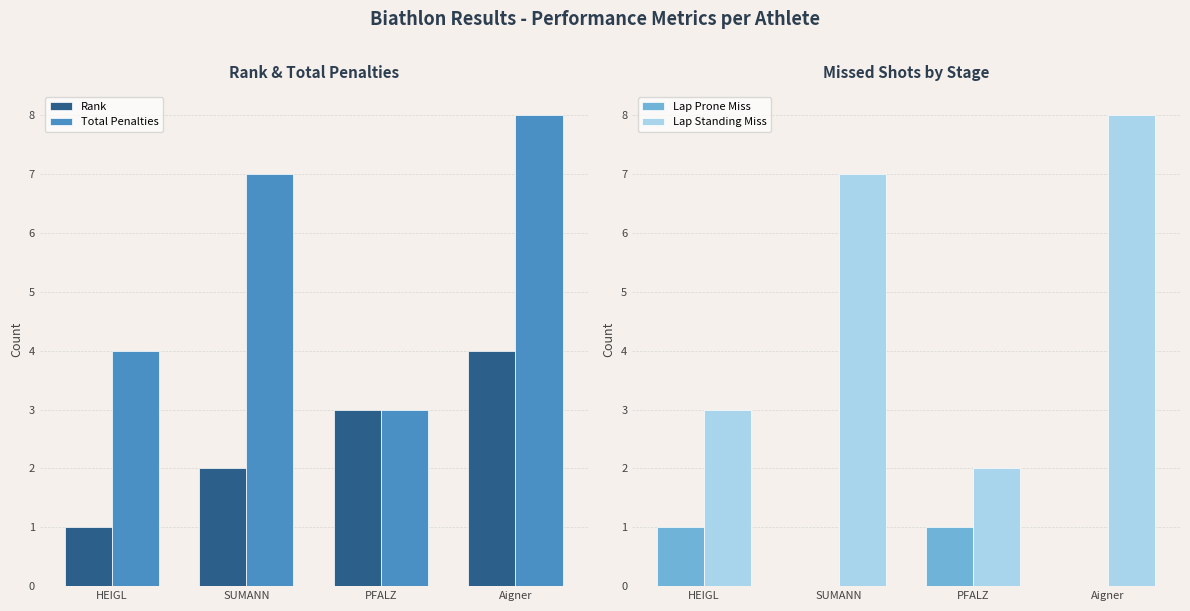

What is the label of the 4th bar from the right?

HEIGL